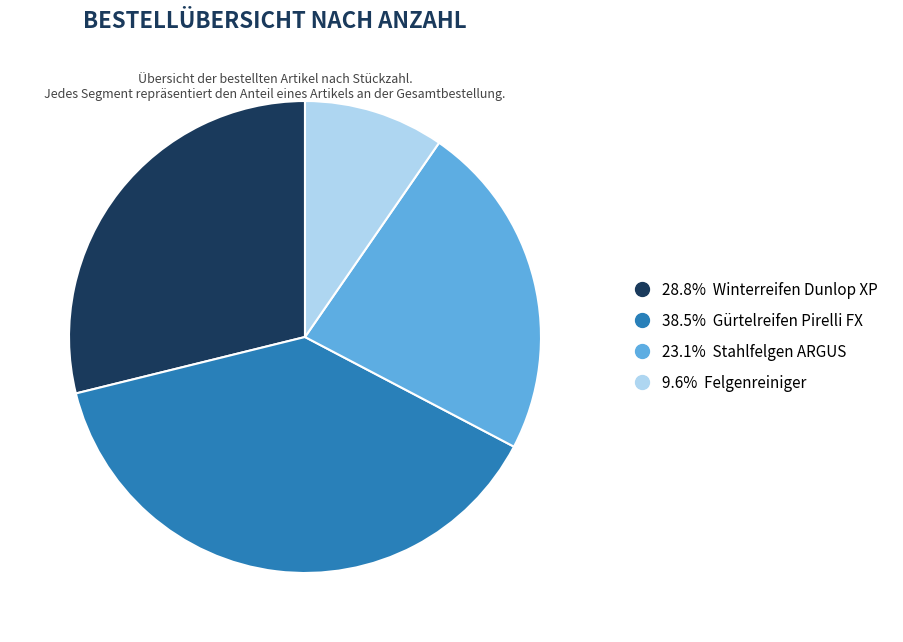

Is there a majority slice in this chart?

No